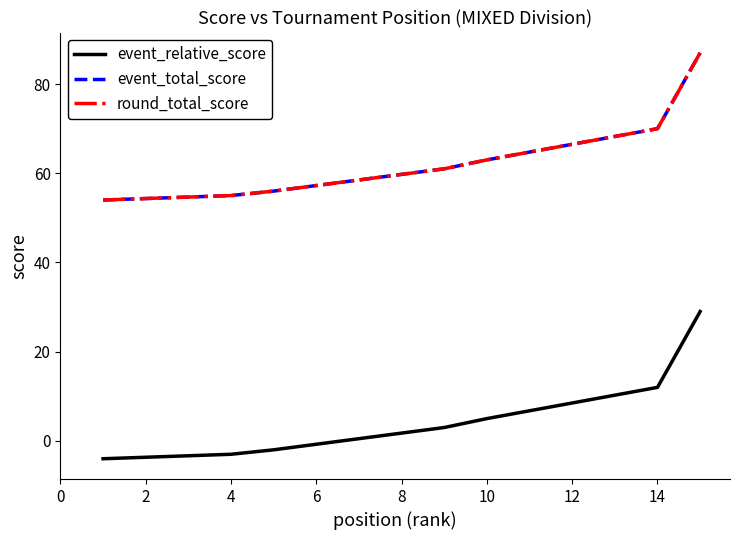

What are all the series names shown in the legend?

event_relative_score, event_total_score, round_total_score